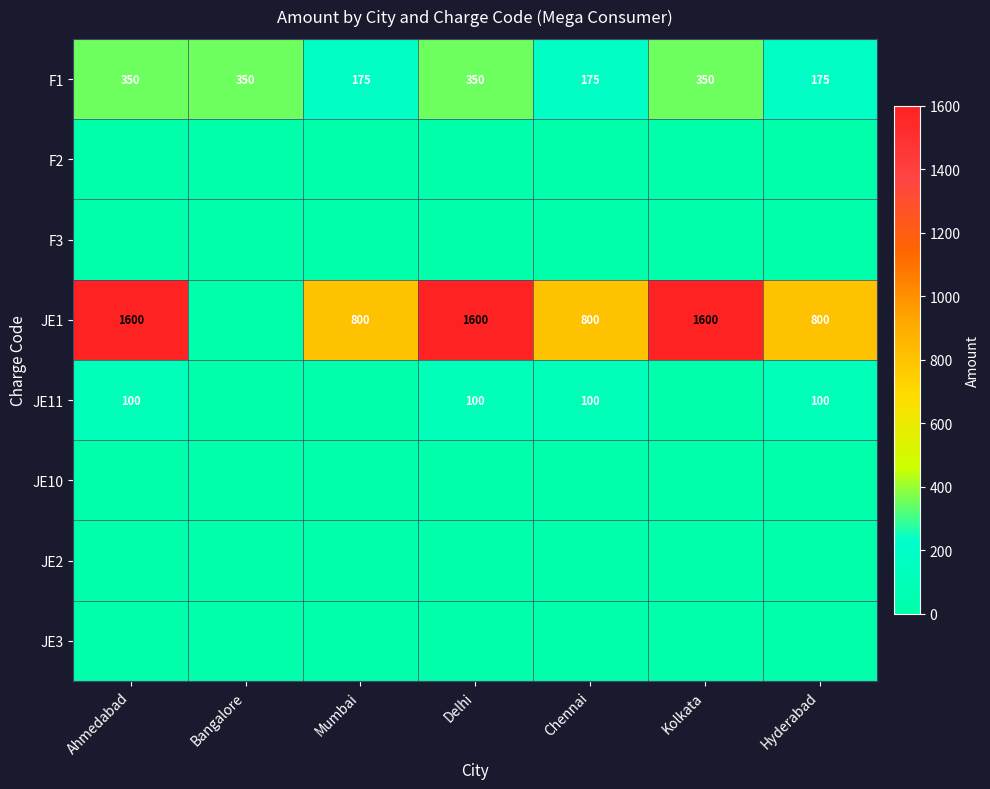

The JE1 series shows 800 at Mumbai. True or false?

True